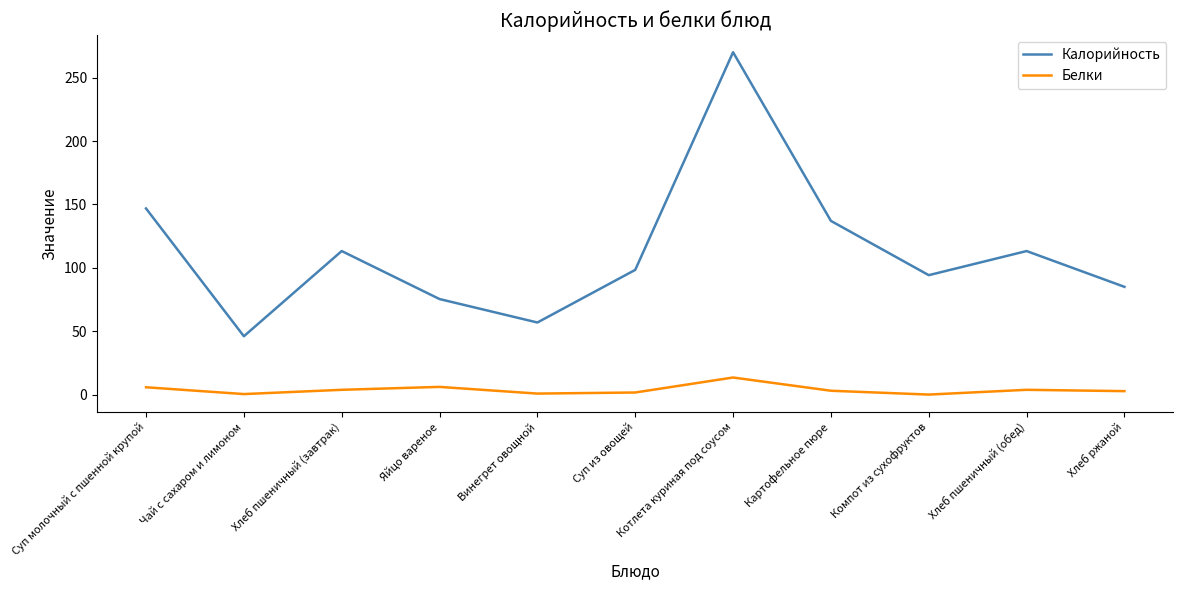

What is the difference between the maximum and minimum values in the Калорийность series?

224.0